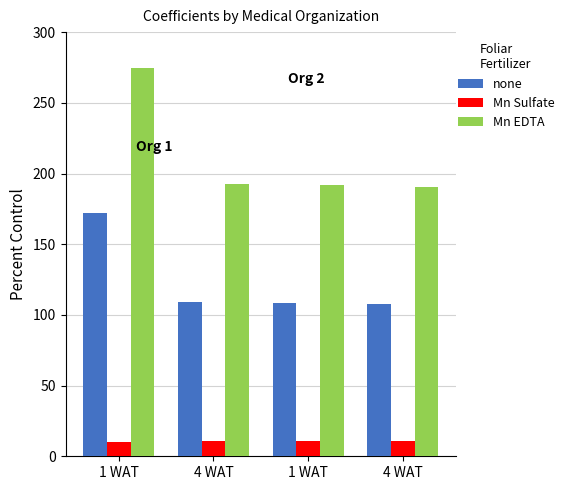

What is the sum of all none values?

496.7